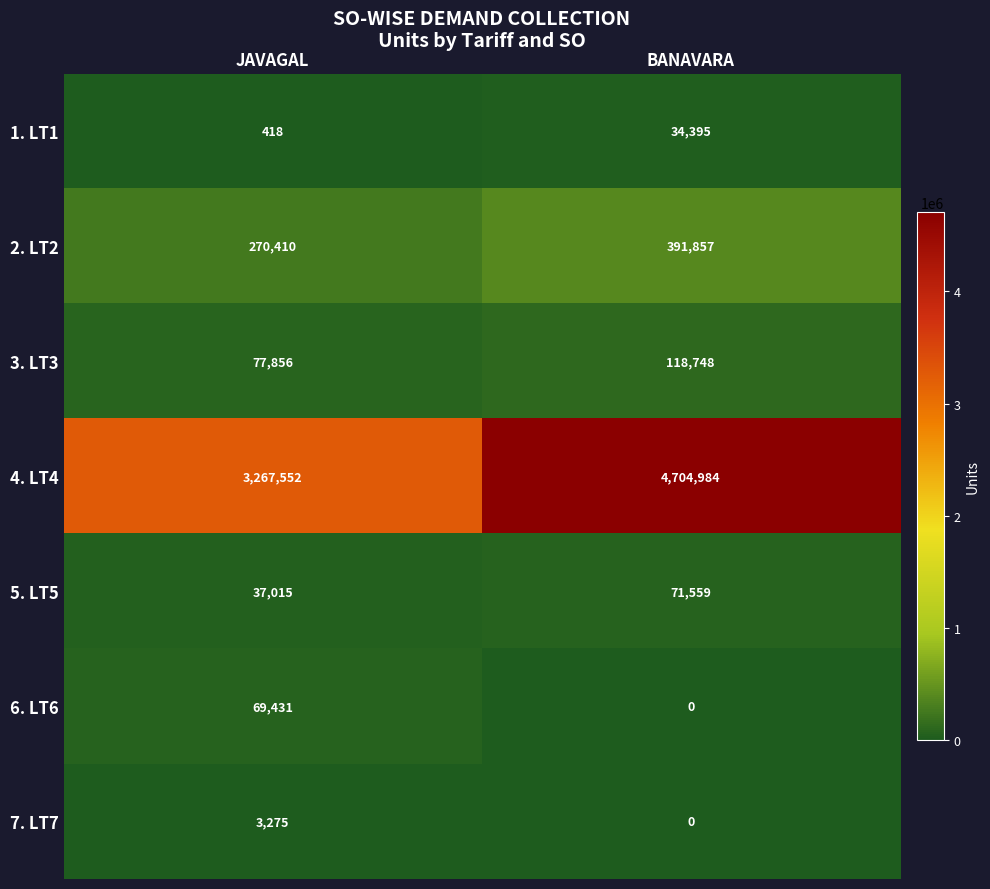

The value of 5. LT5 at JAVAGAL is 37015. True or false?

True